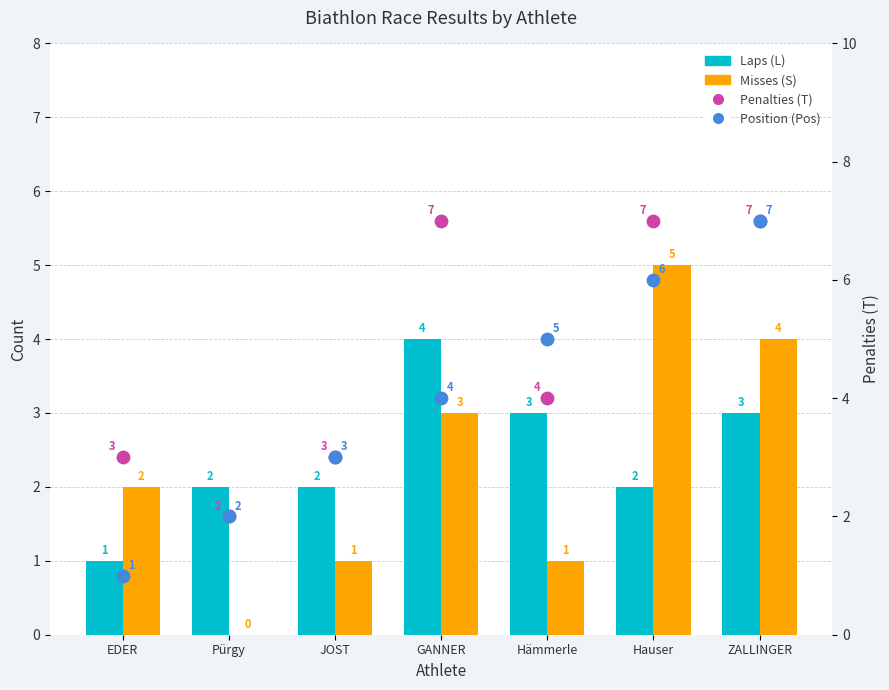

Is the value of Penalties (T) at Hämmerle greater than the value of Position (Pos) at Pürgy?

Yes